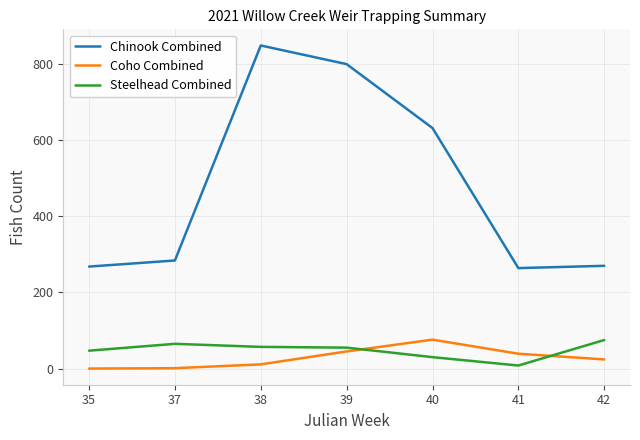

At 40, list the series in order from largest to smallest.

Chinook Combined, Coho Combined, Steelhead Combined